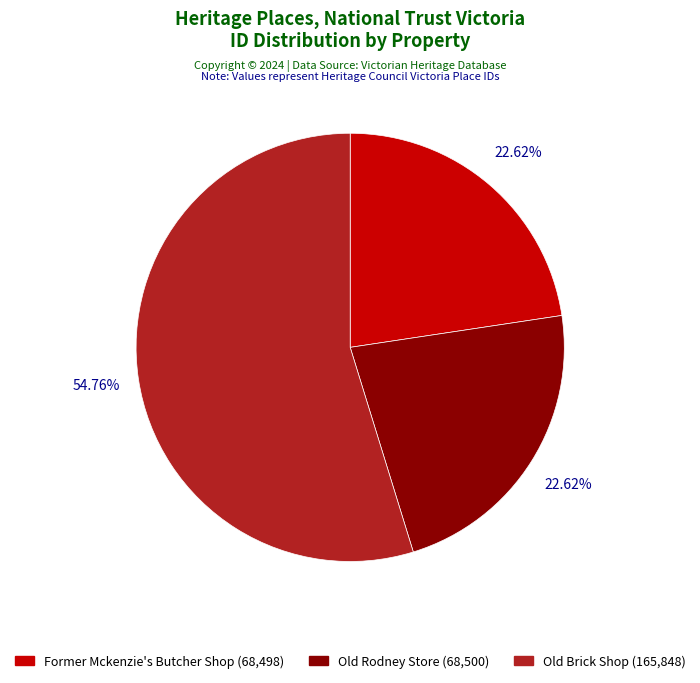

What is the largest slice in the pie chart?

Old Brick Shop